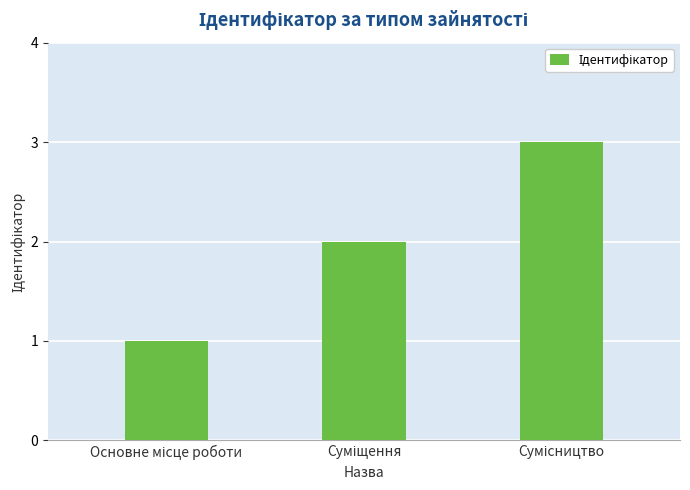

How many data points are less than 2?

1